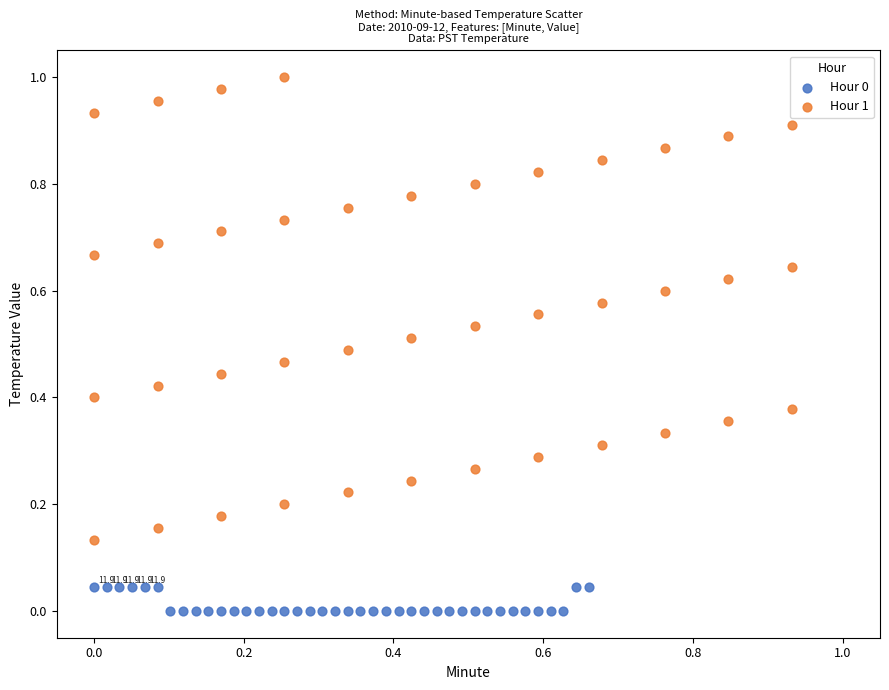

Which series has the largest Y range (max minus min)?

Hour 1